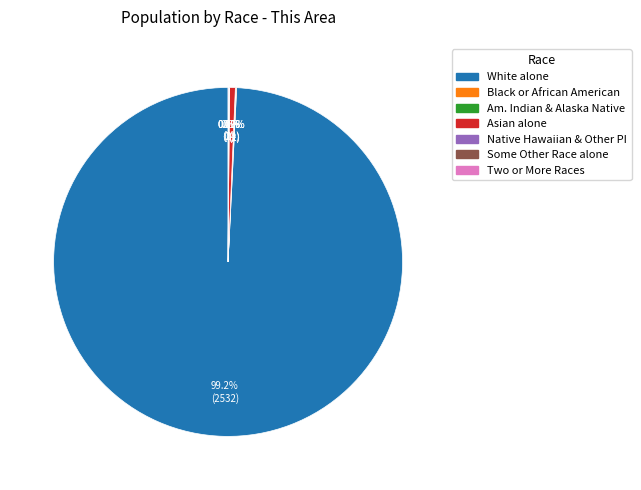

Is there any slice that represents more than half of the pie?

Yes